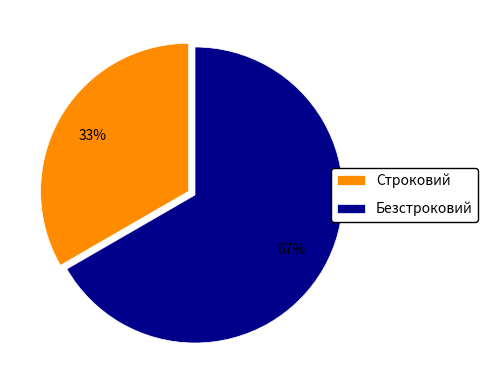

The Безстроковий slice represents 67% of the pie. True or false?

True